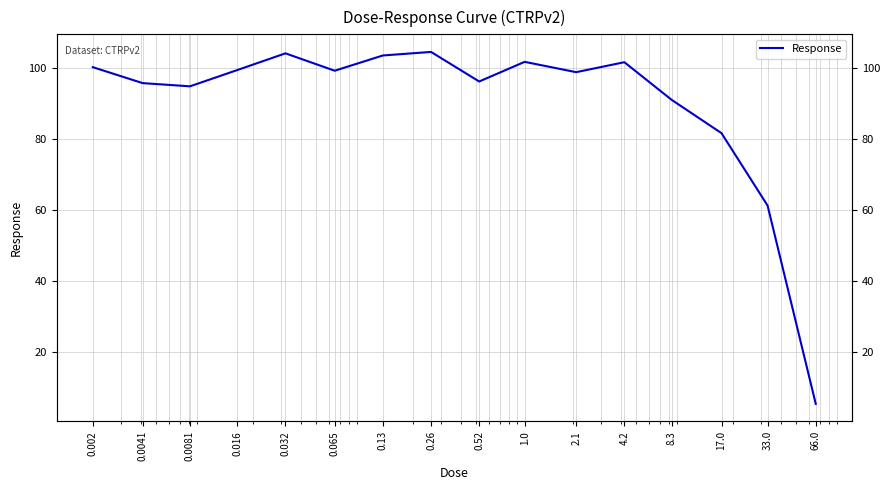

Rank the categories by value from highest to lowest.

0.26, 0.032, 0.13, 1.0, 4.2, 0.002, 0.016, 0.065, 2.1, 0.52, 0.0041, 0.0081, 8.3, 17.0, 33.0, 66.0